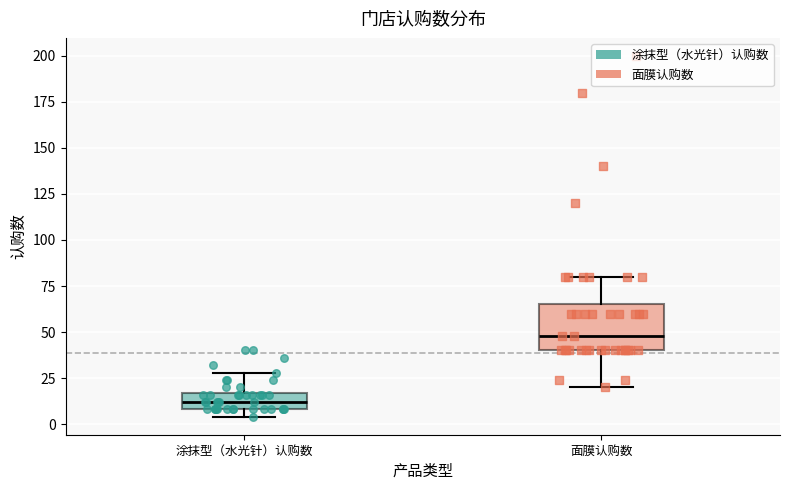

Comparing the boxes themselves (not the whiskers), which one is the tallest?

面膜认购数